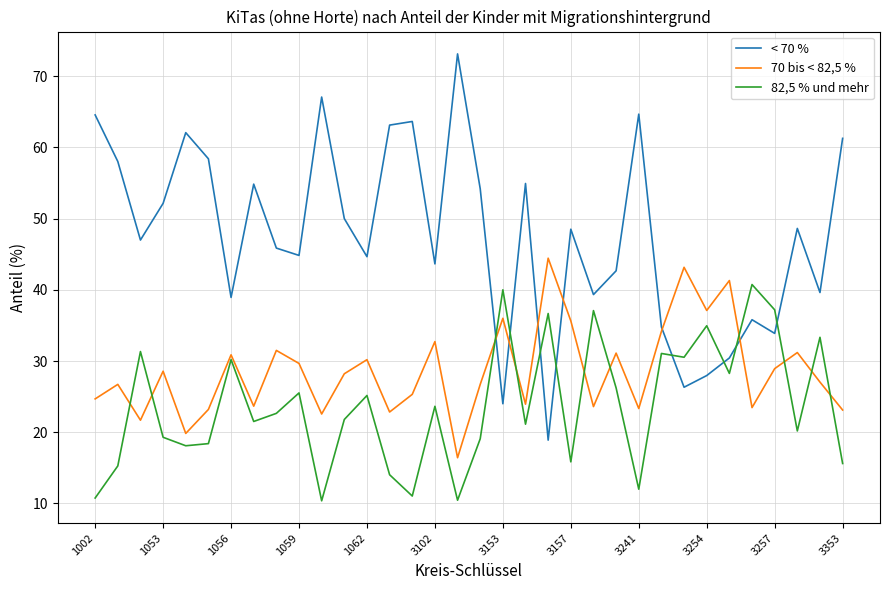

Rank the series by their average value, from highest to lowest.

< 70 %, 70 bis < 82,5 %, 82,5 % und mehr